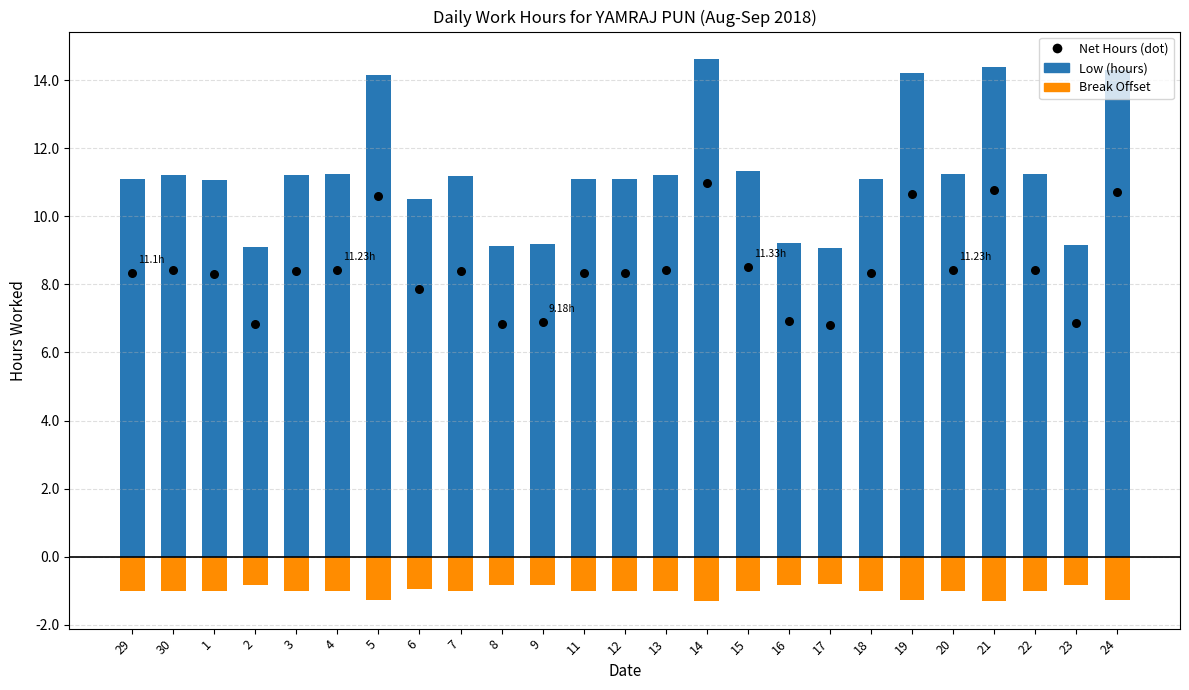

At which category is the sum across all series the highest?

14